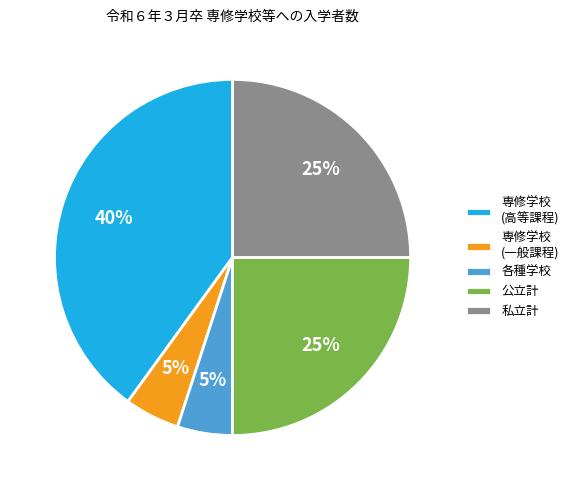

Which has a higher value, 私立計 or 専修学校 (高等課程)?

専修学校 (高等課程)